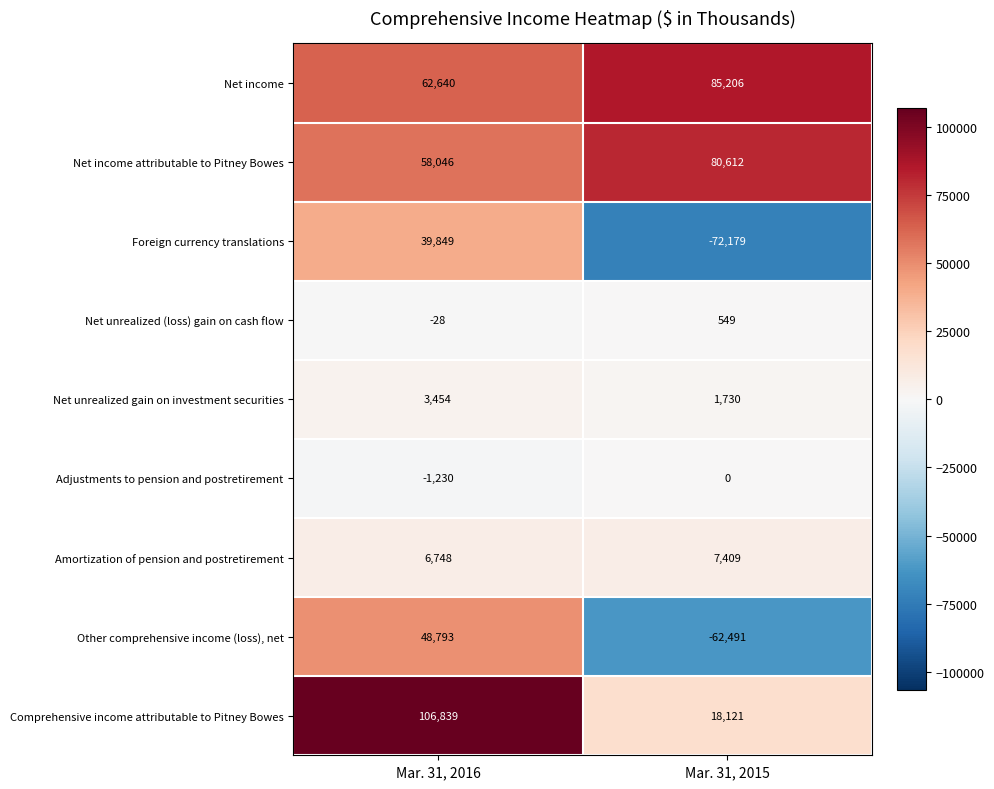

Reading left to right, transcribe all the data shown in this chart.

Net income: Mar. 31, 2016=62640	Mar. 31, 2015=85206
Net income attributable to Pitney Bowes: Mar. 31, 2016=58046	Mar. 31, 2015=80612
Foreign currency translations: Mar. 31, 2016=39849	Mar. 31, 2015=-72179
Net unrealized (loss) gain on cash flow: Mar. 31, 2016=-28	Mar. 31, 2015=549
Net unrealized gain on investment securities: Mar. 31, 2016=3454	Mar. 31, 2015=1730
Adjustments to pension and postretirement: Mar. 31, 2016=-1230	Mar. 31, 2015=0
Amortization of pension and postretirement: Mar. 31, 2016=6748	Mar. 31, 2015=7409
Other comprehensive income (loss), net: Mar. 31, 2016=48793	Mar. 31, 2015=-62491
Comprehensive income attributable to Pitney Bowes: Mar. 31, 2016=106839	Mar. 31, 2015=18121